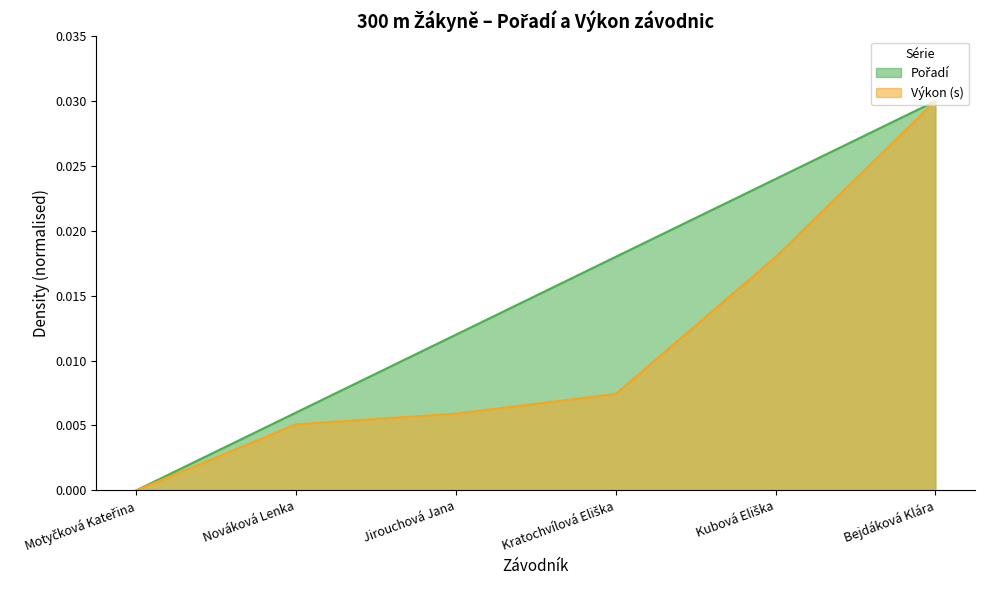

At which category is the sum across all series the highest?

Bejdáková Klára